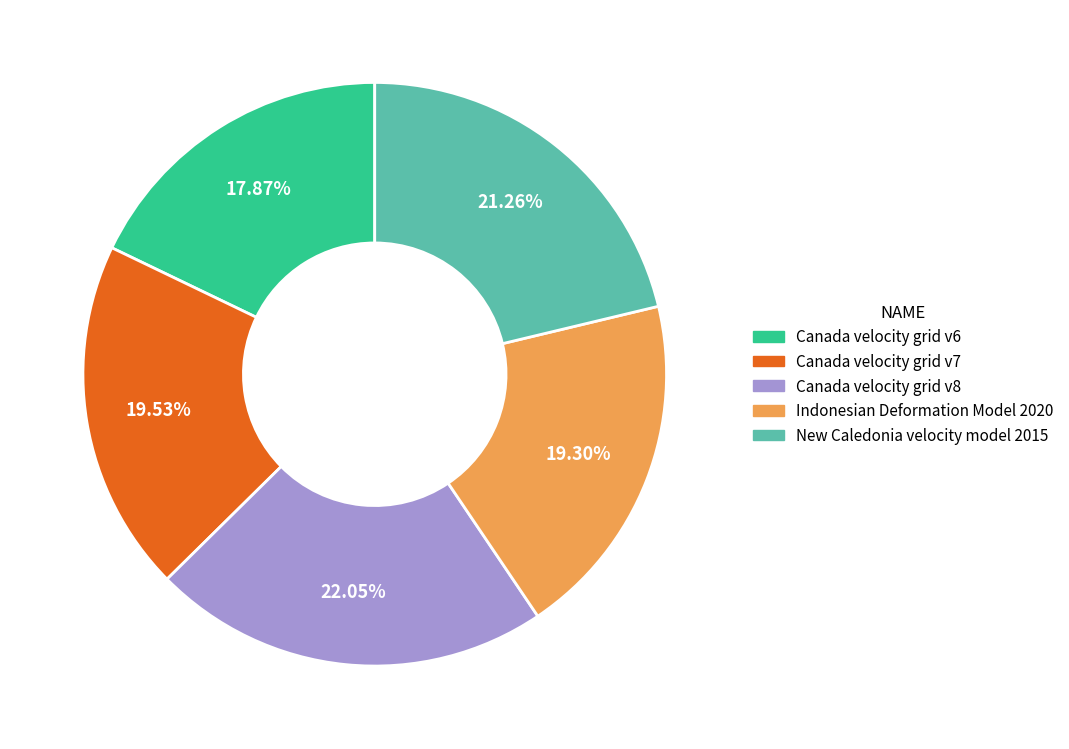

Is there a majority slice in this chart?

No